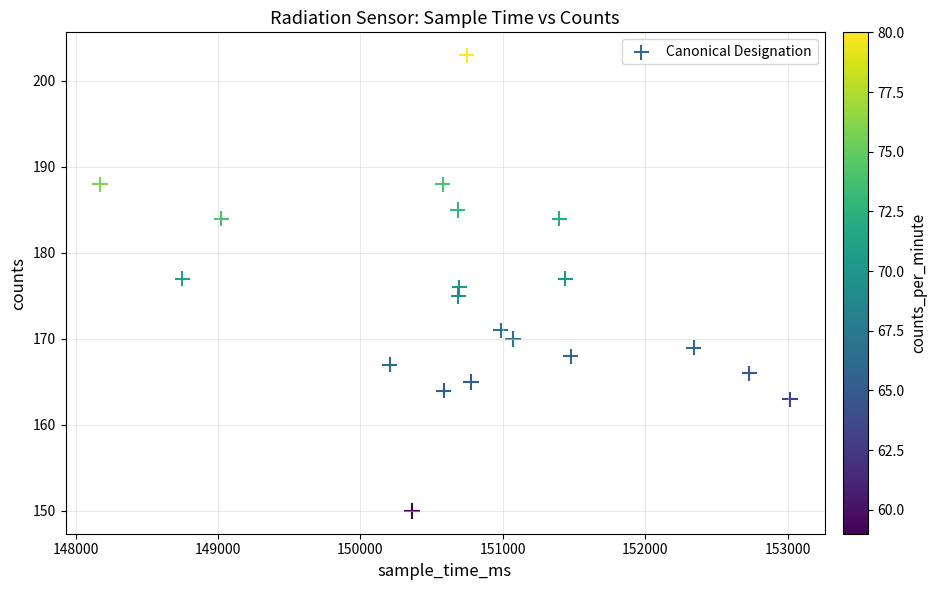

What is the range of X values (max minus min)?

4843